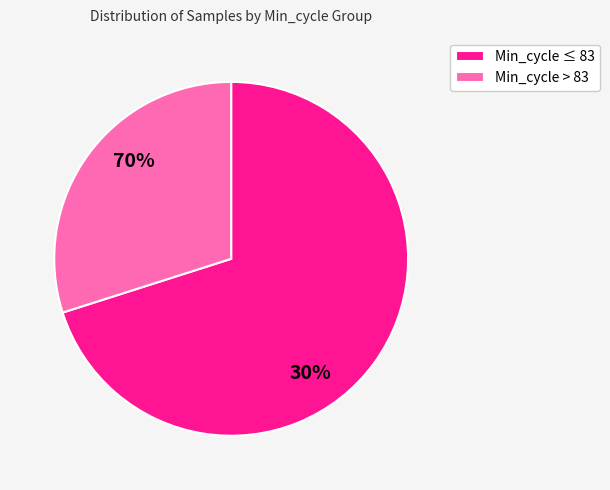

Which has a higher value, 82 or 84?

82